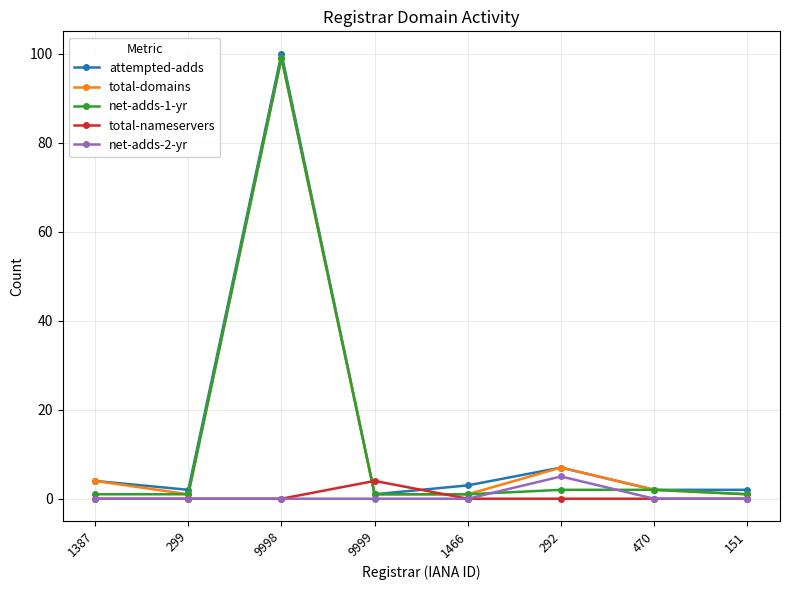

How many intersections are there between total-domains and total-nameservers?

2